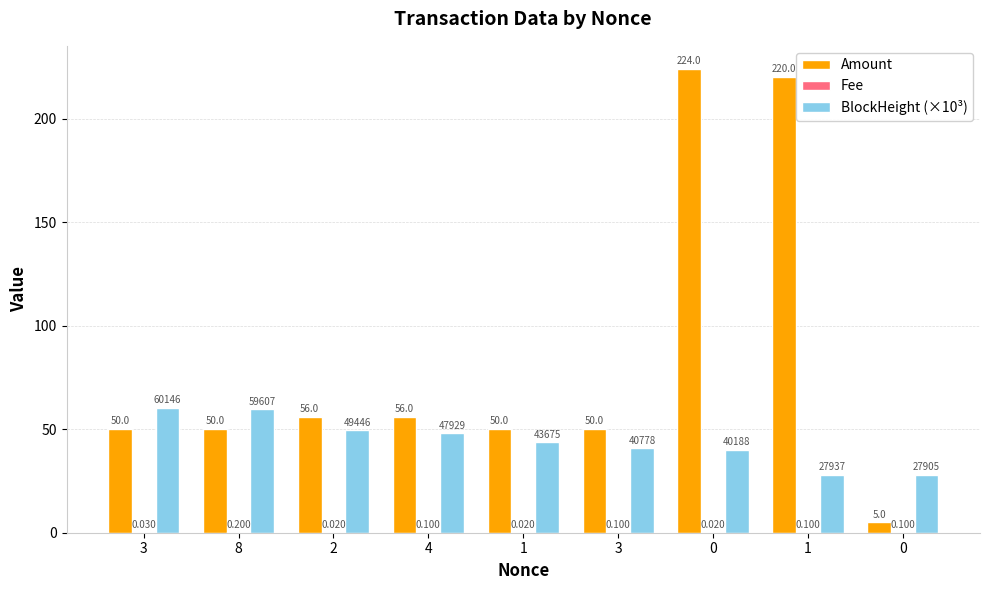

How many groups of bars are there?

9